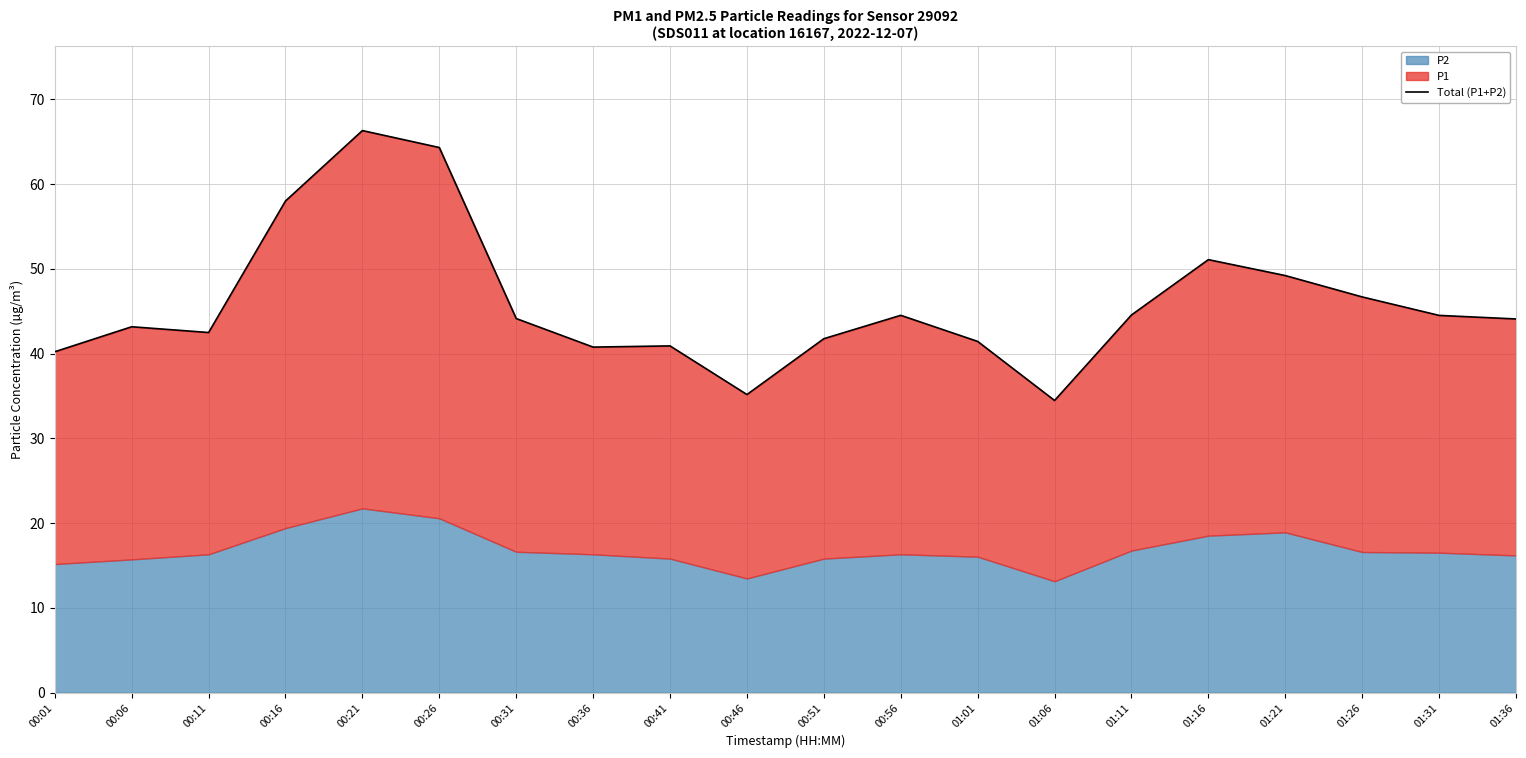

What is the approximate value at 01:11?

44.6